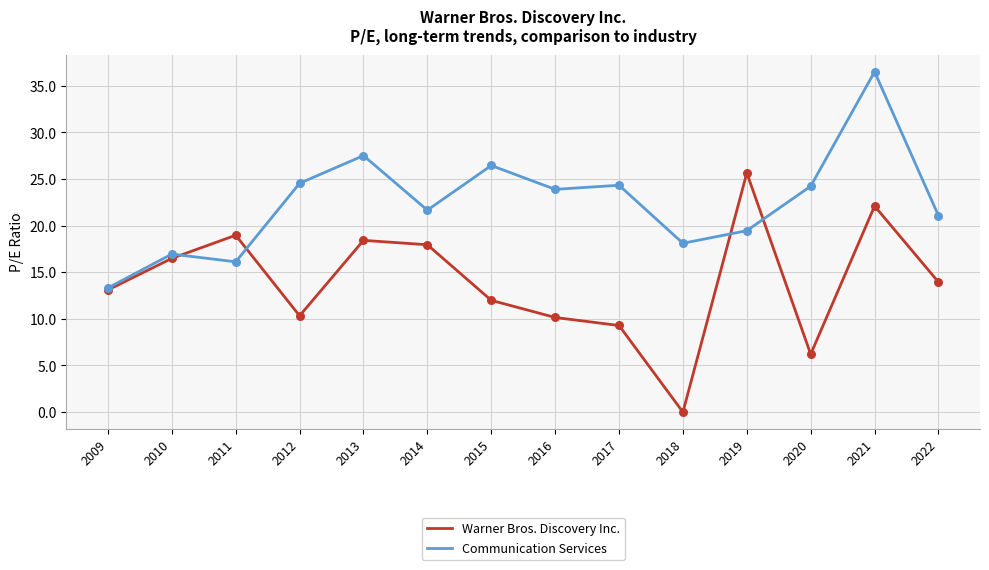

What is the total value across all series at 2022?

35.0